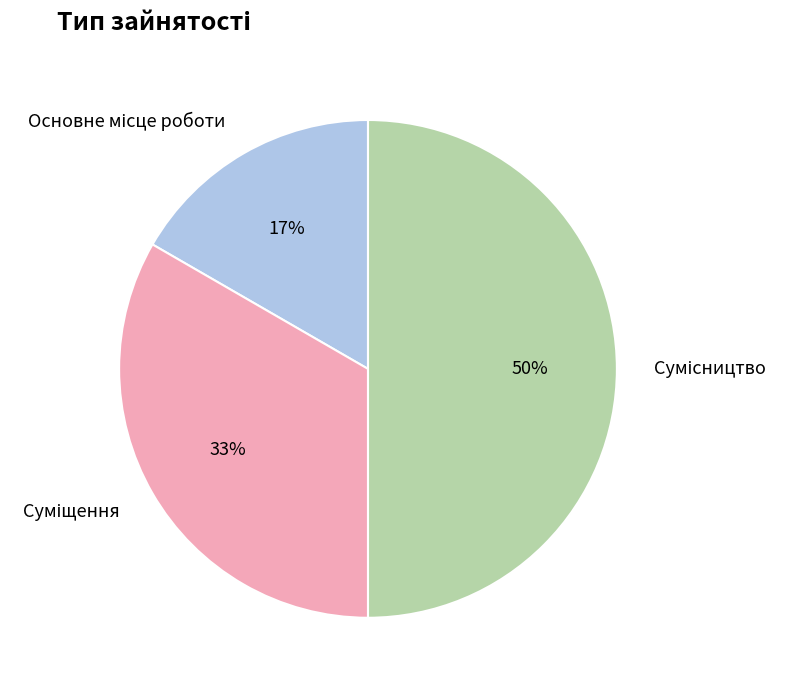

How many segments does this pie chart have?

3